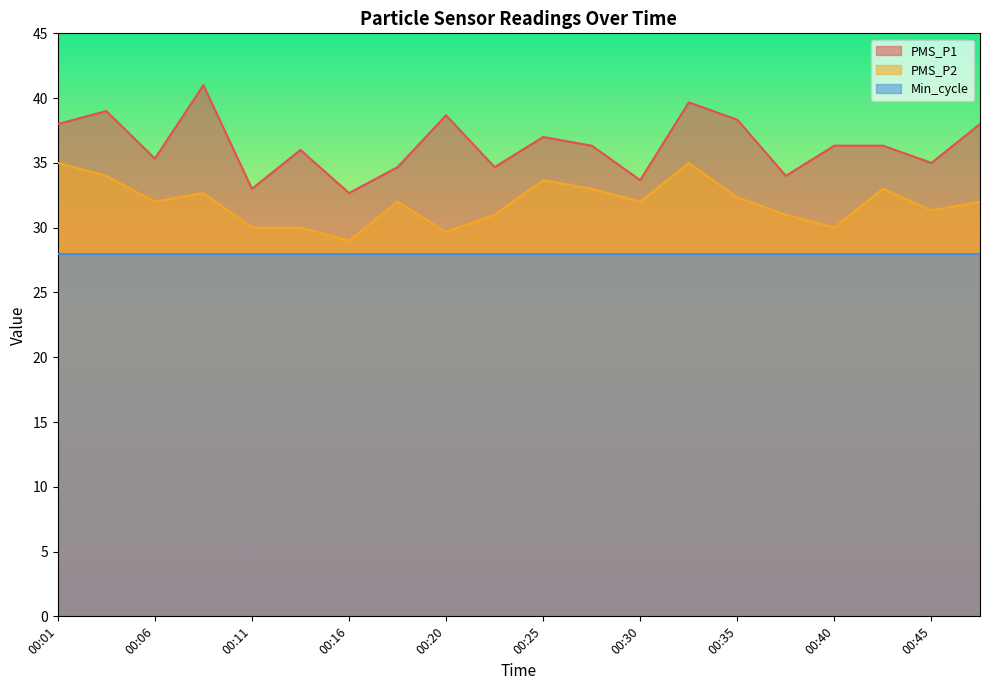

What is the value of the PMS_P1 point at the 14th from the left?

39.7